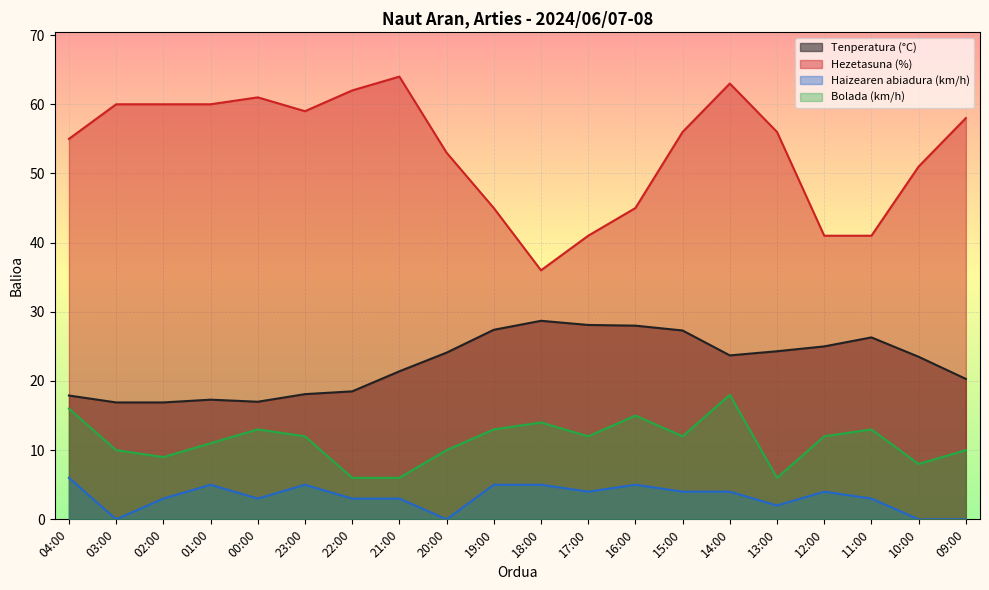

At how many categories does at least one series exceed 28?

20